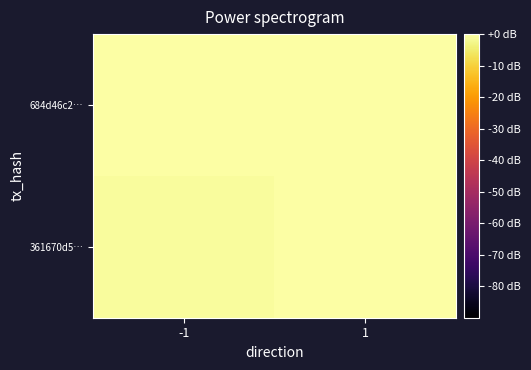

How many series are shown in this chart?

2